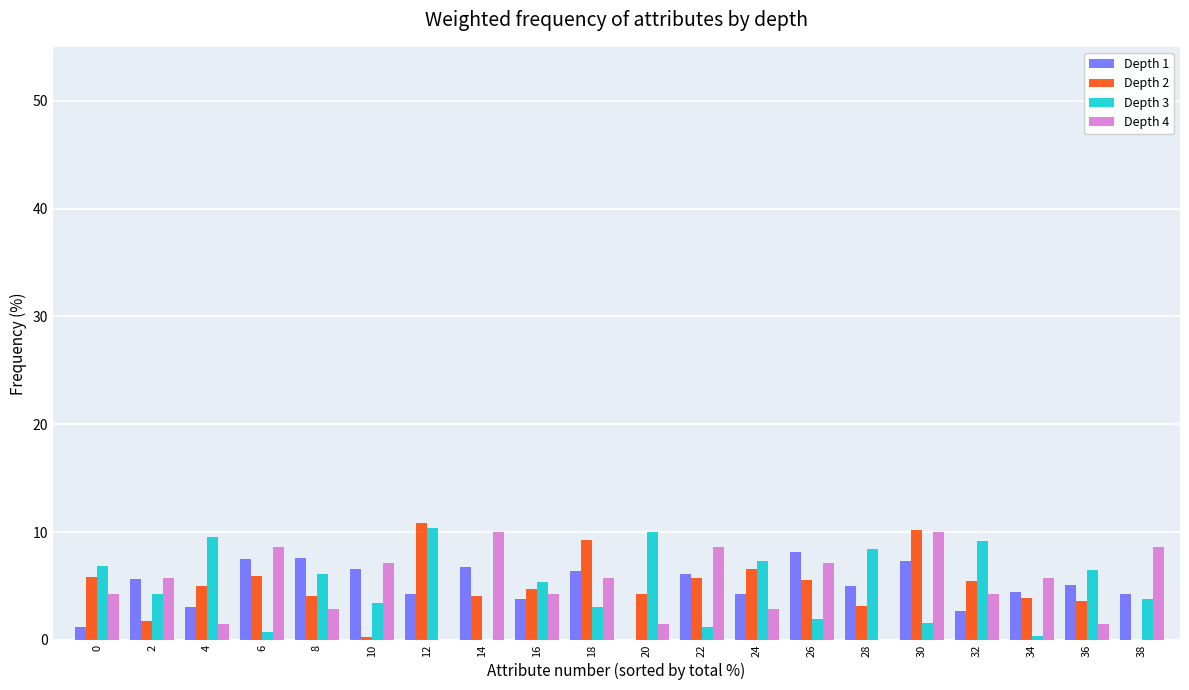

Between 16 and 34, which series saw the biggest shift?

Depth 3